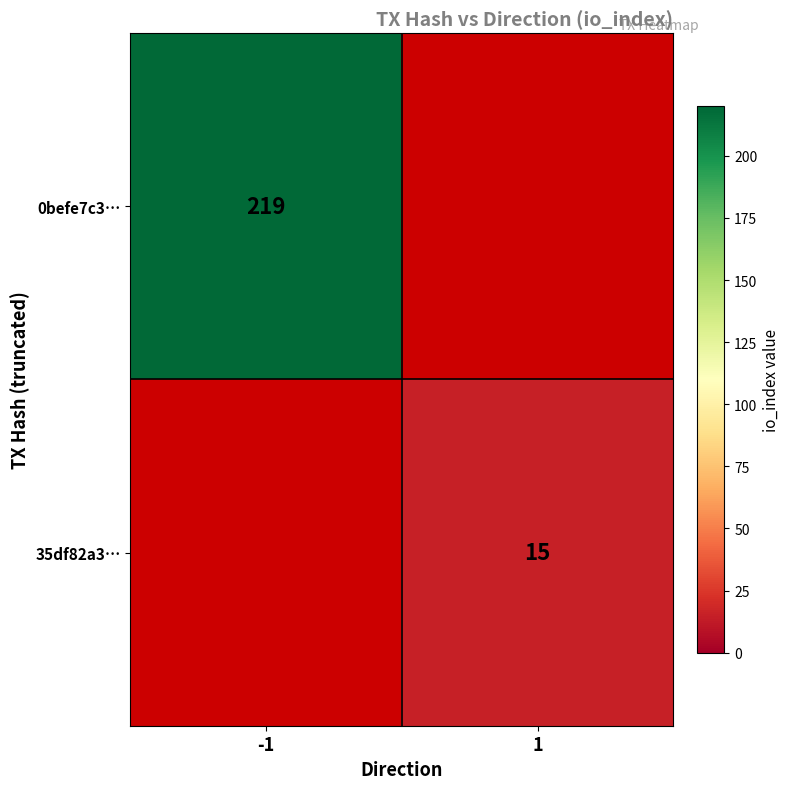

What is the greatest value displayed?

219.0